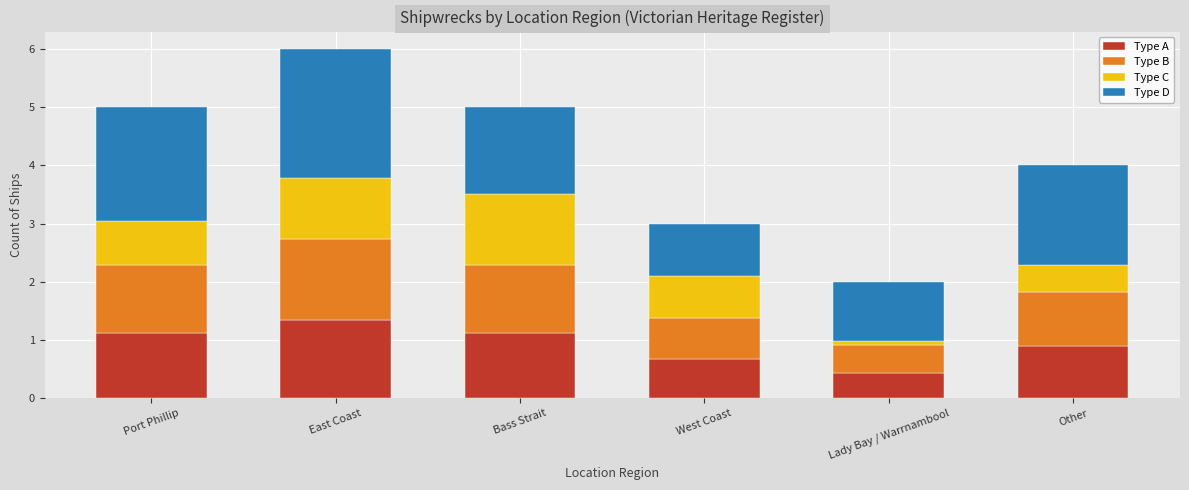

The value of Type A at Lady Bay / Warrnambool is 0.4. True or false?

True